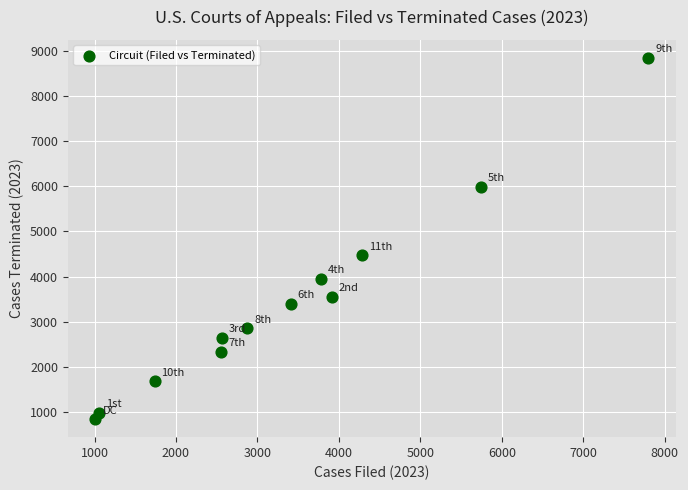

What Y value in the scatter plot is closest to 4844?

4470